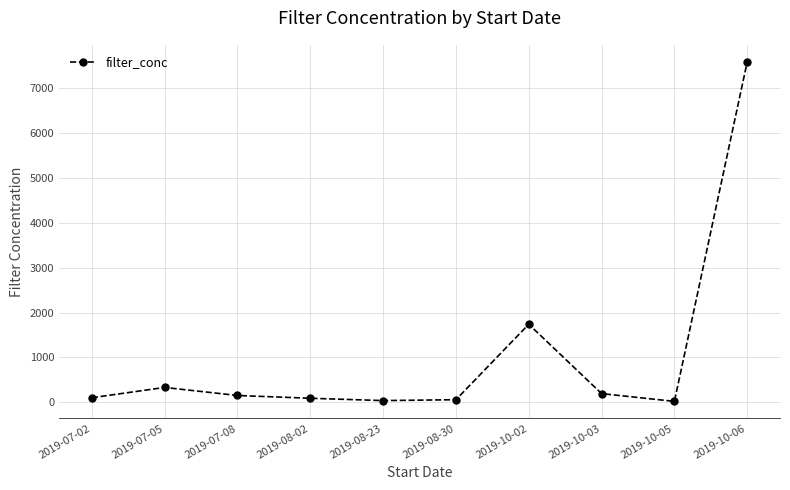

What is the label of the 2nd point from the left?

2019-07-05